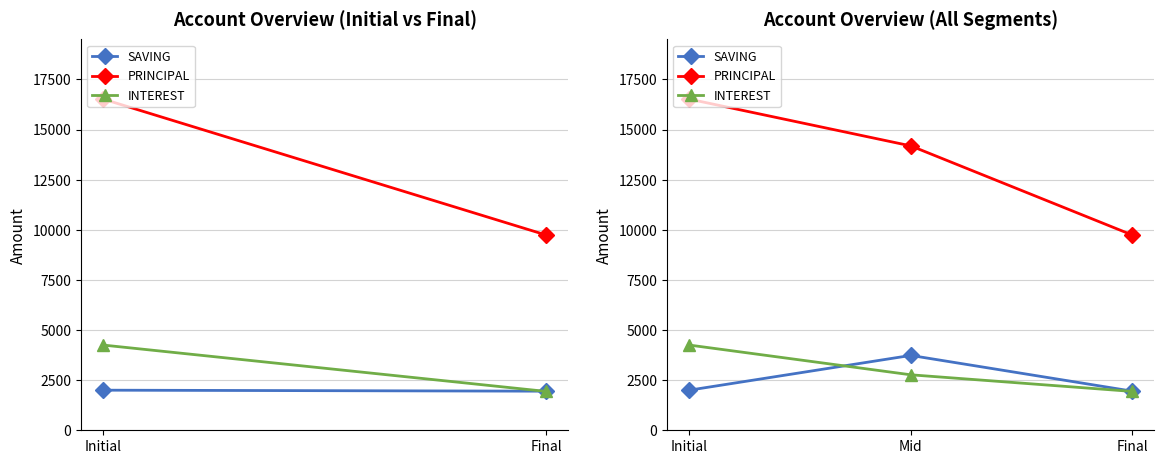

Does the chart display data point markers on the line(s)?

Yes